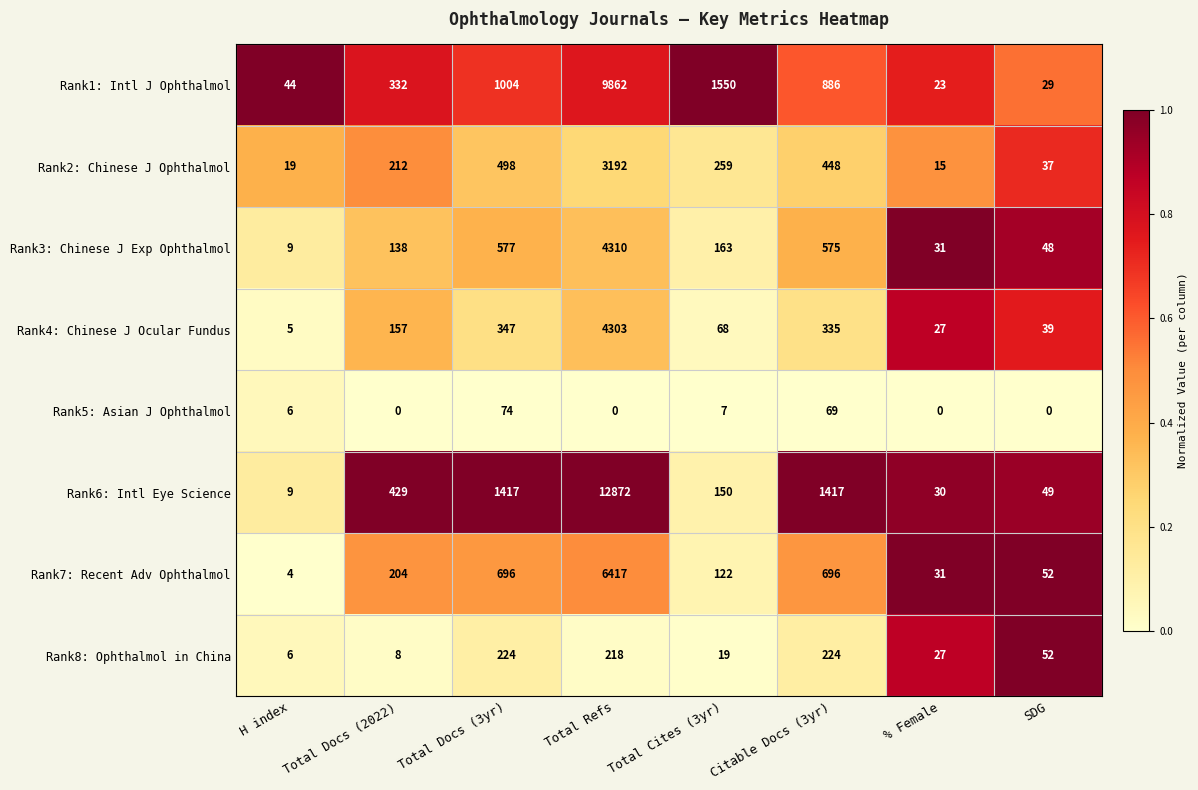

Where does the Rank3: Chinese J Exp Ophthalmol series first go above 163?

Total Docs (3yr)